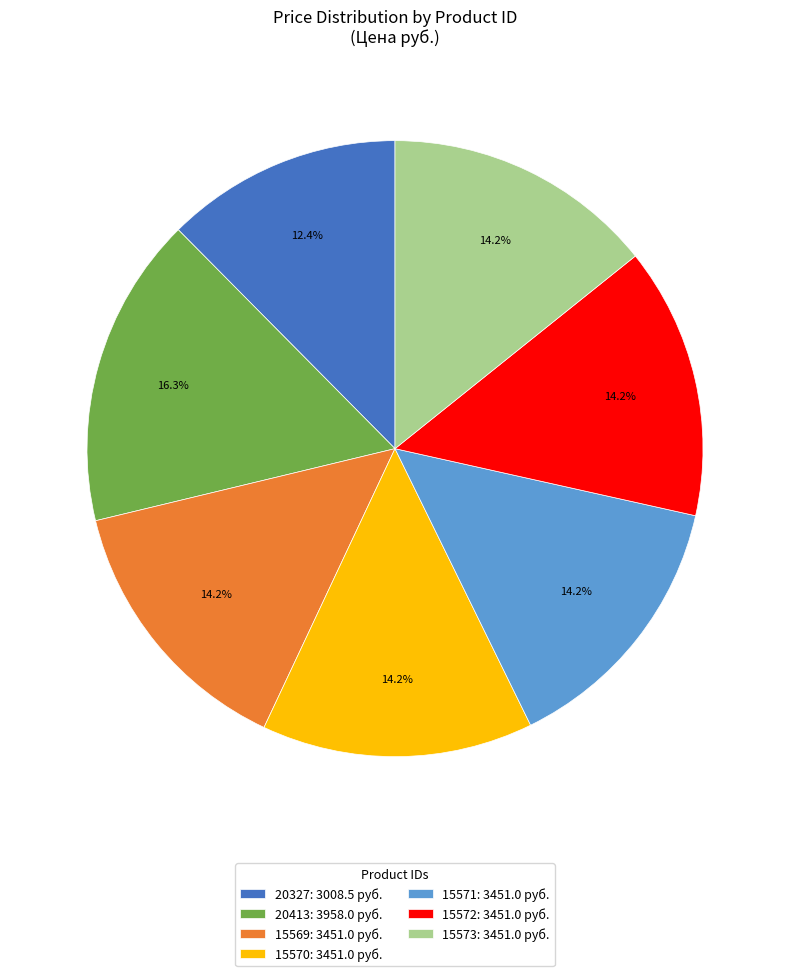

True or false: 20413 accounts for 16% of the total.

True